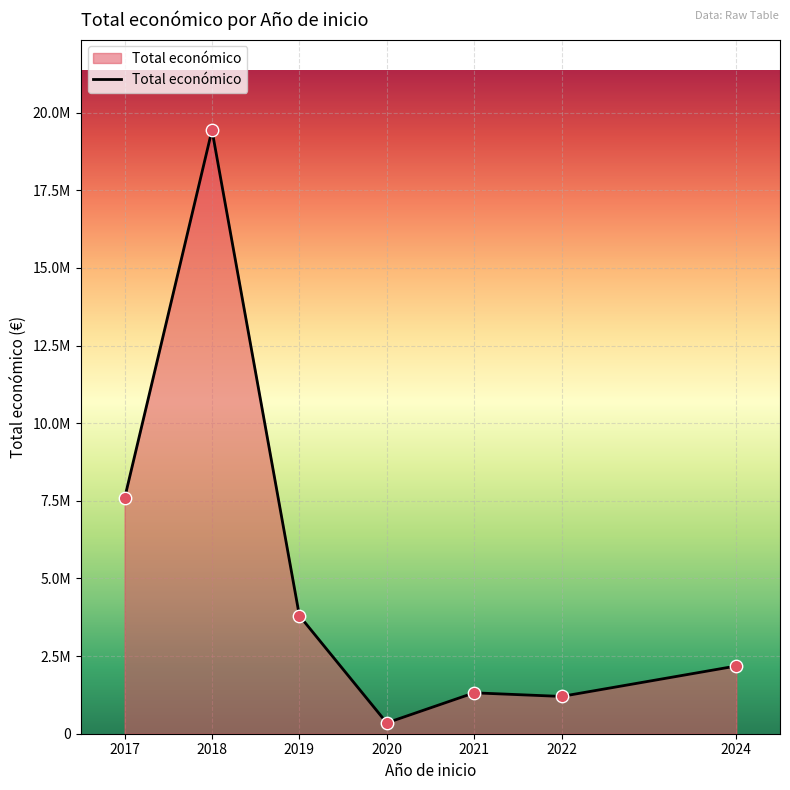

What is the change in value from 2019 to 2021?

-2484495